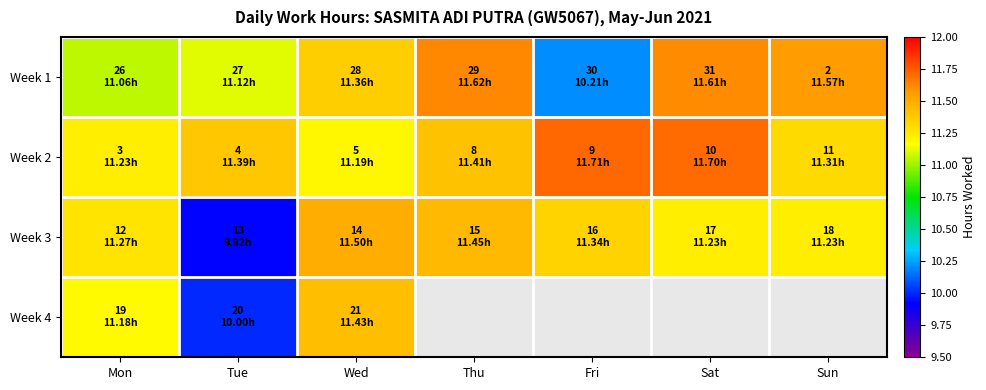

Which has a higher value, Sat or Fri?

Sat